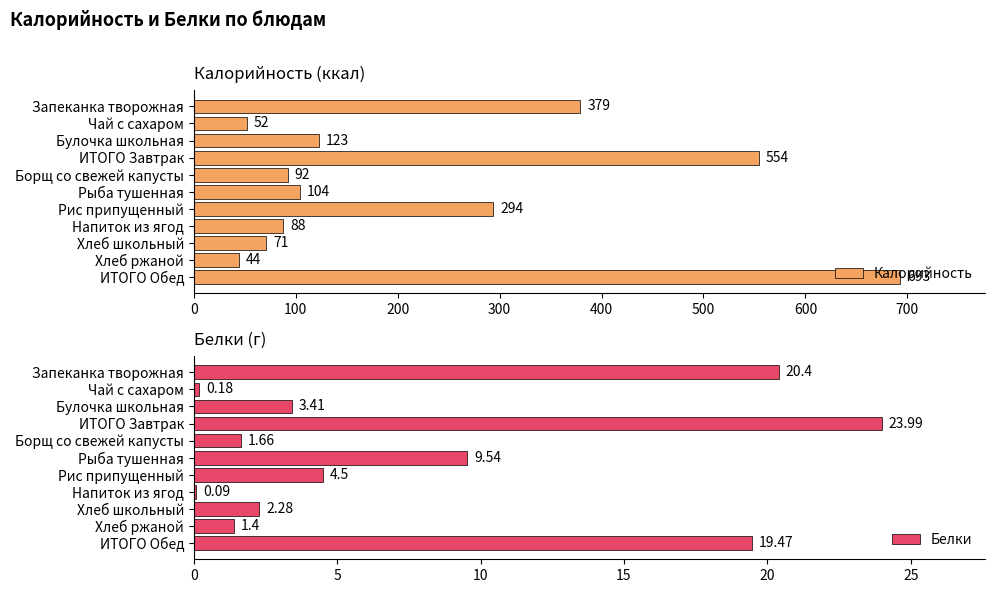

At which label does Калорийность reach its peak?

ИТОГО Обед